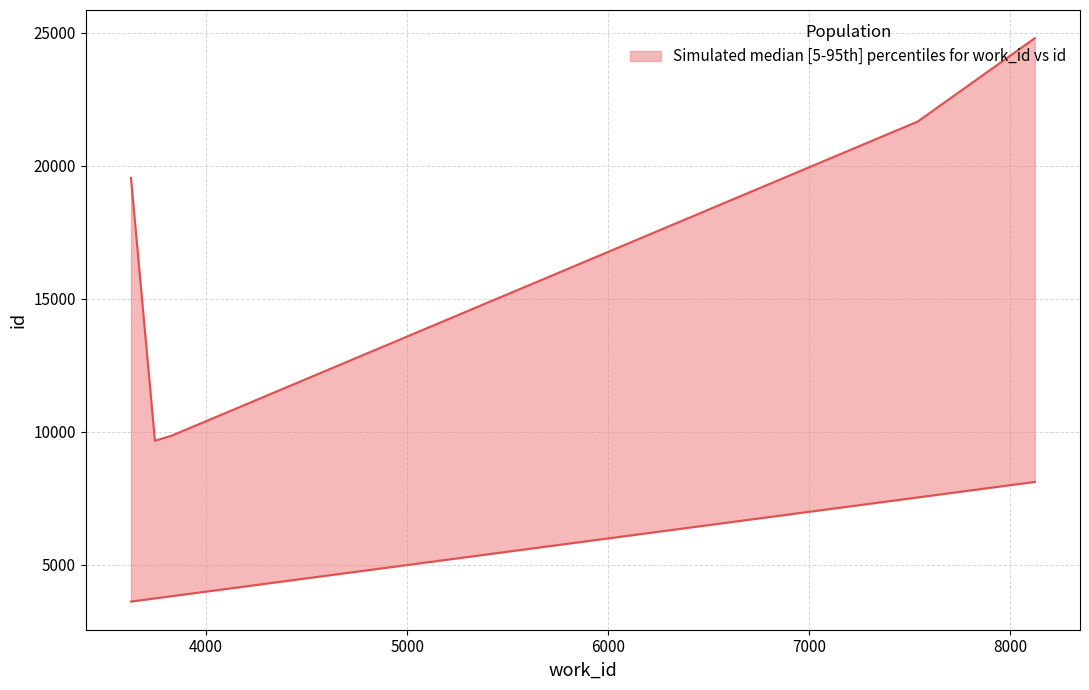

What is the difference between the maximum and second lowest values?

4377